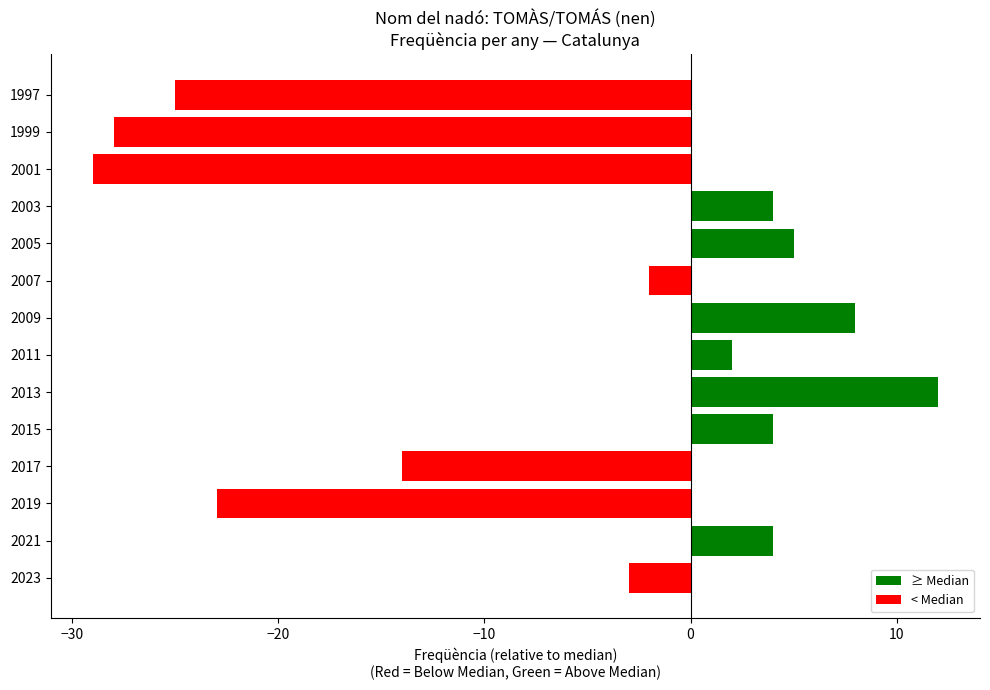

What is the change in value from 2017 to 2009?

+22